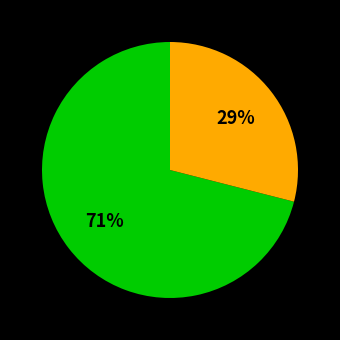

To the nearest percent, what is the average slice percentage?

50%